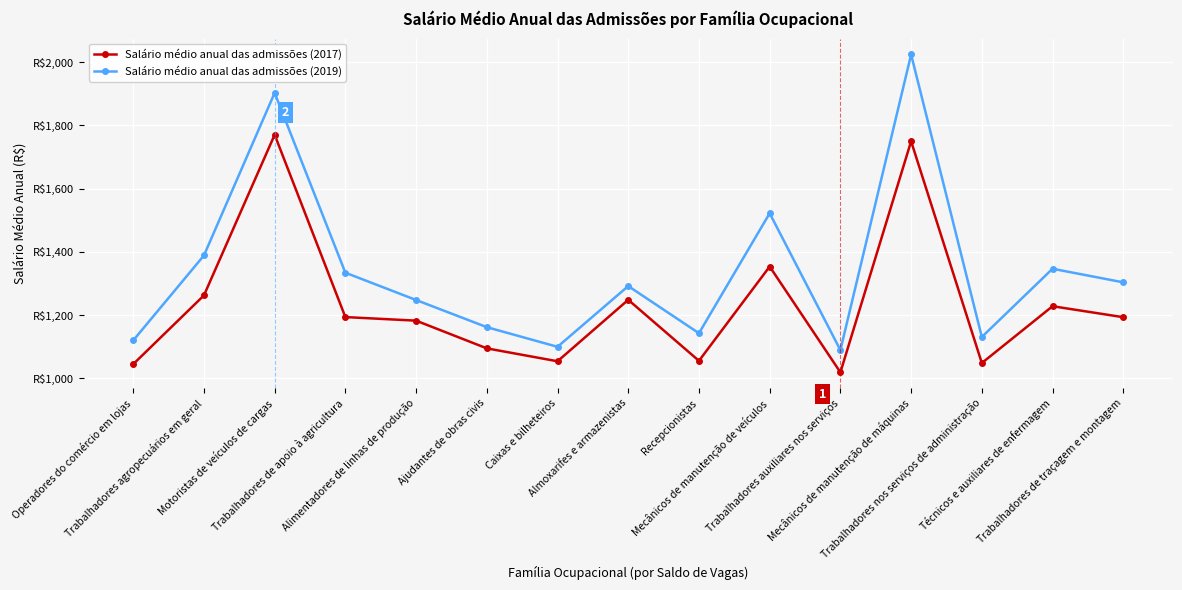

What are all the series names shown in the legend?

Salário médio anual das admissões (2017), Salário médio anual das admissões (2019)